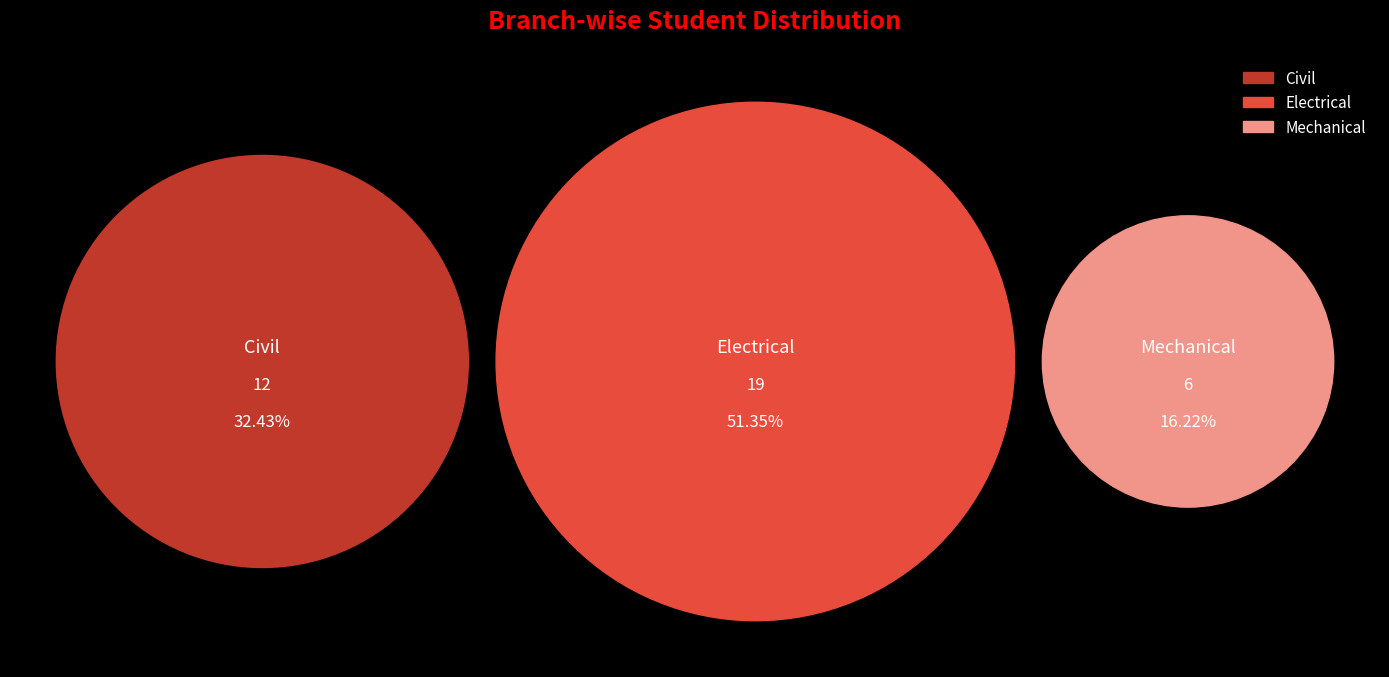

Is the sum of Civil and Electrical greater than half?

Yes